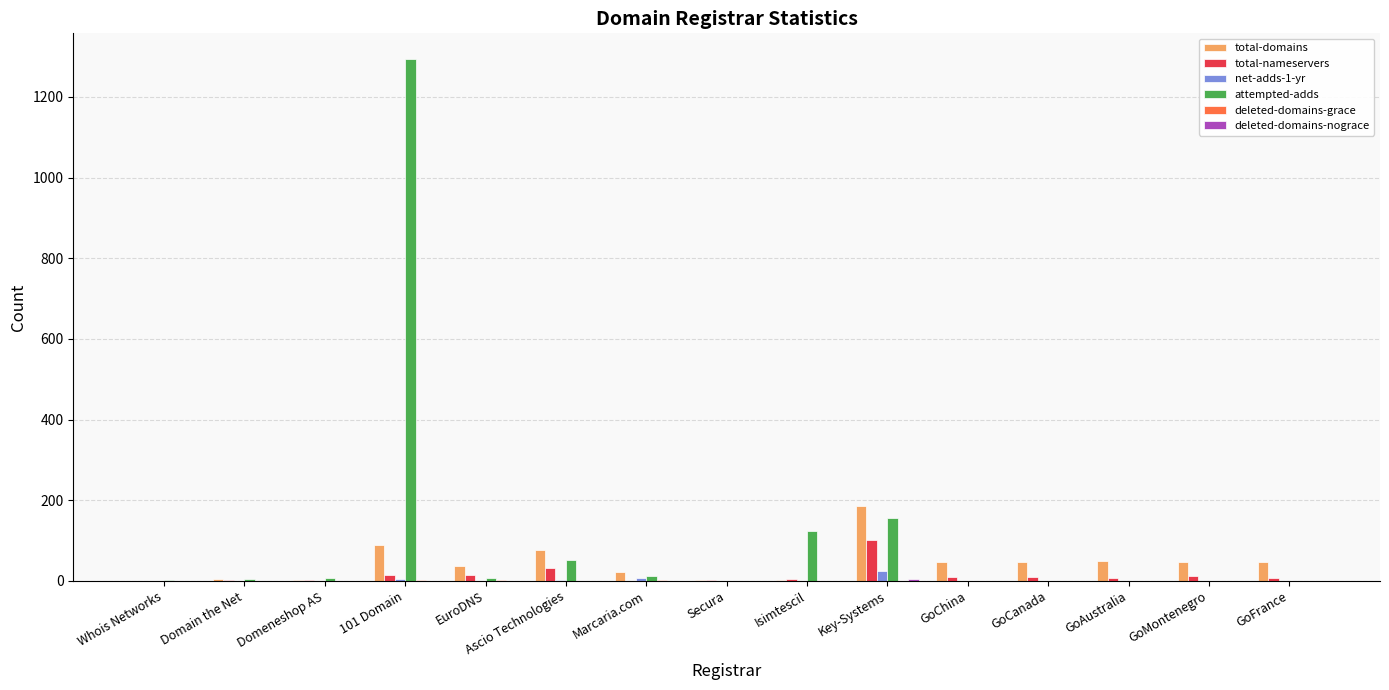

What is the difference between the attempted-adds values at 101 Domain and Secura?

1293